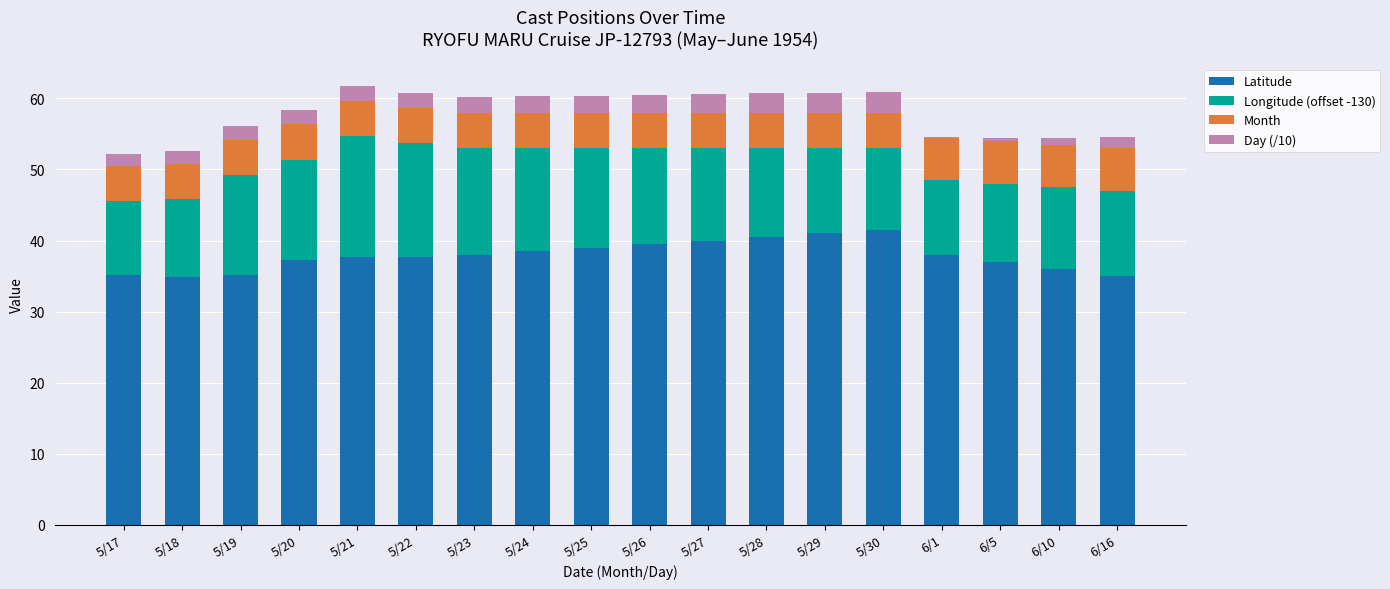

The value of Latitude at 5/19 is 21.9. True or false?

False